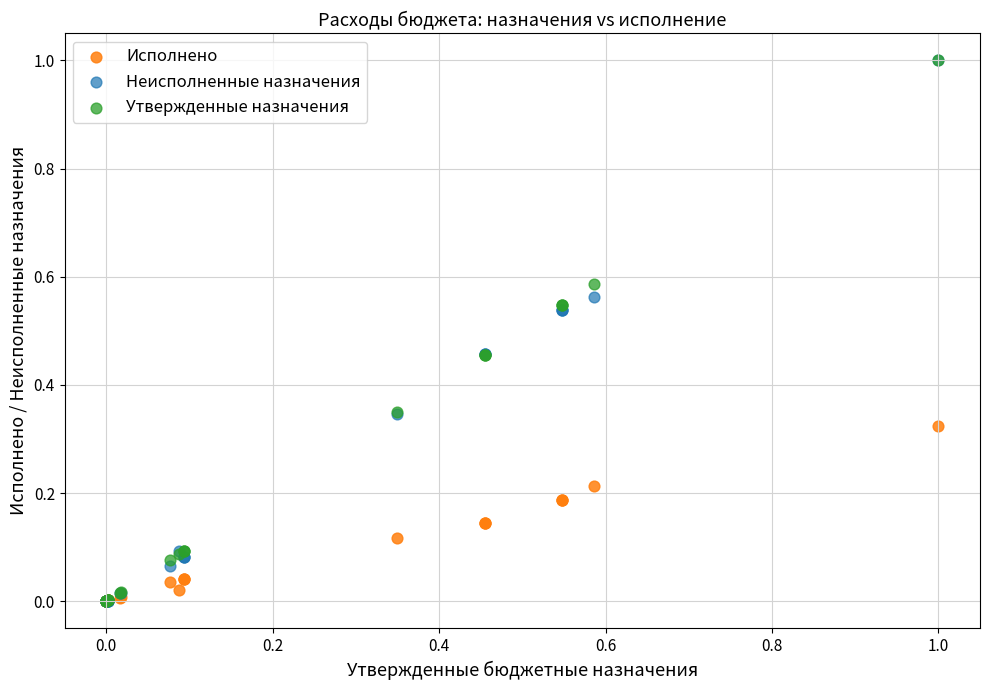

What are all the series names shown in the legend?

Исполнено, Неисполненные назначения, Утвержденные назначения